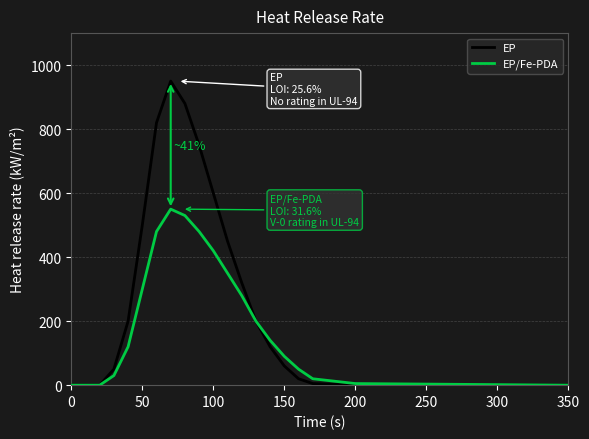

What is the highest value of the EP/Fe-PDA series?

550